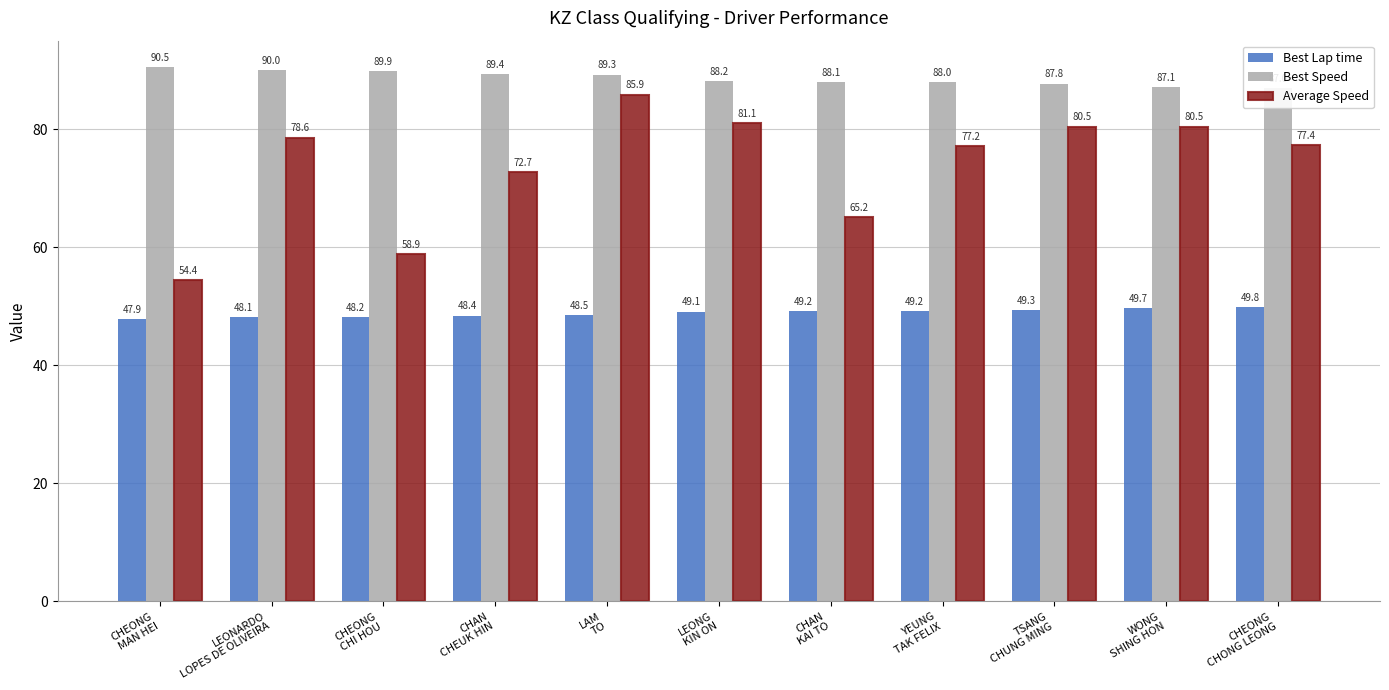

Which series has the largest total across all categories?

Best Speed